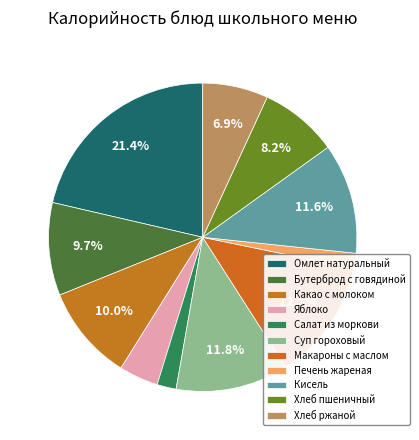

How many segments does this pie chart have?

11